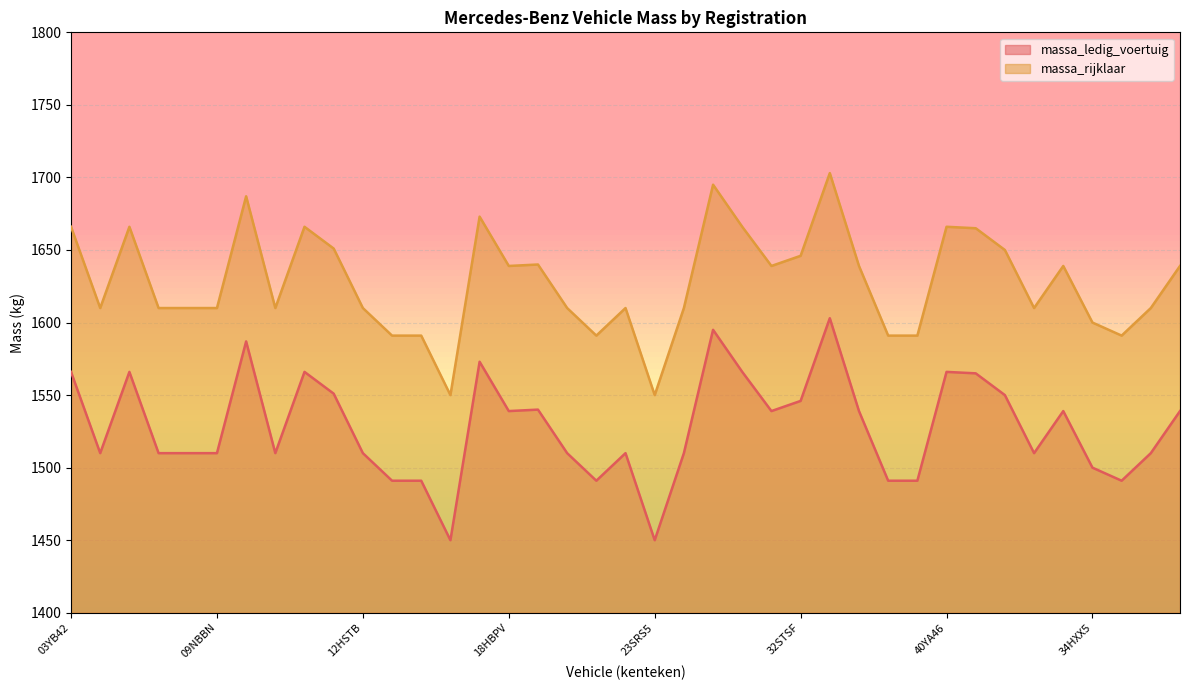

At 23SRS5, list the series in order from smallest to largest.

massa_ledig_voertuig, massa_rijklaar